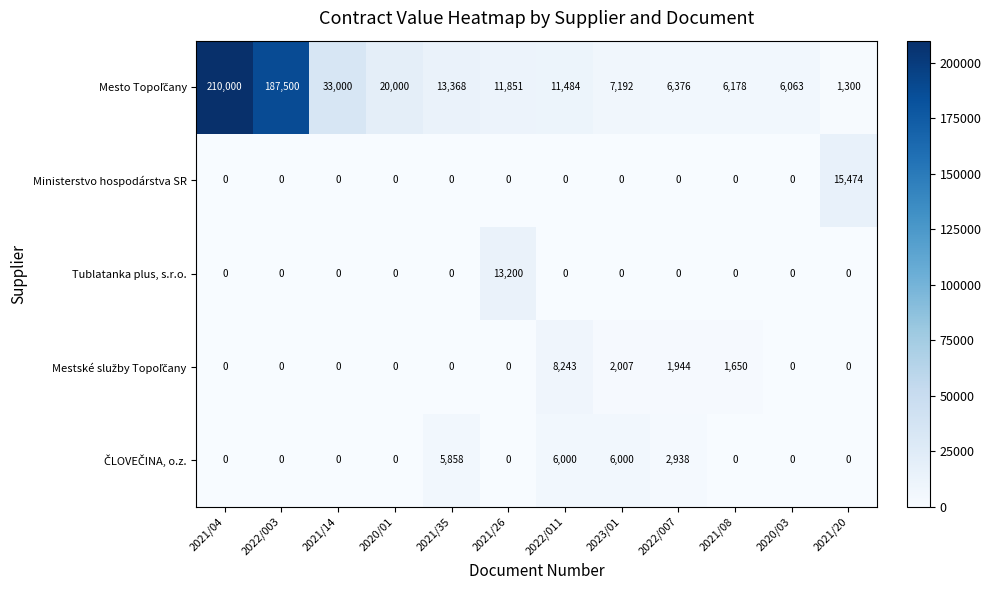

What is the total value across all series at 2021/35?

19226